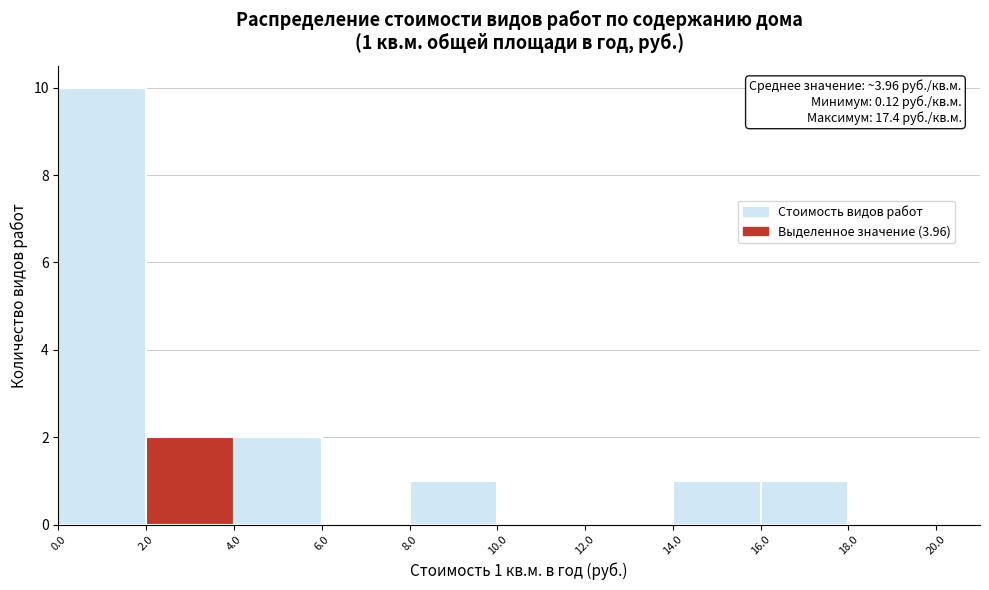

Over which range of the x-axis is the bar tallest?

0.0 to 2.0